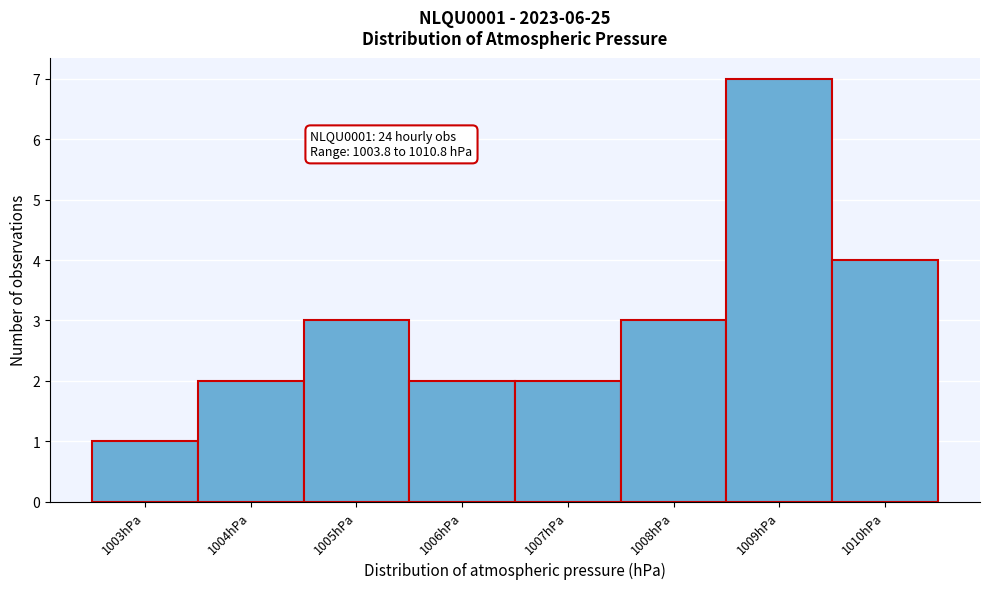

Reading left to right, transcribe all the data shown in this chart.

1003hPa=1	1004hPa=2	1005hPa=3	1006hPa=2	1007hPa=2	1008hPa=3	1009hPa=7	1010hPa=4